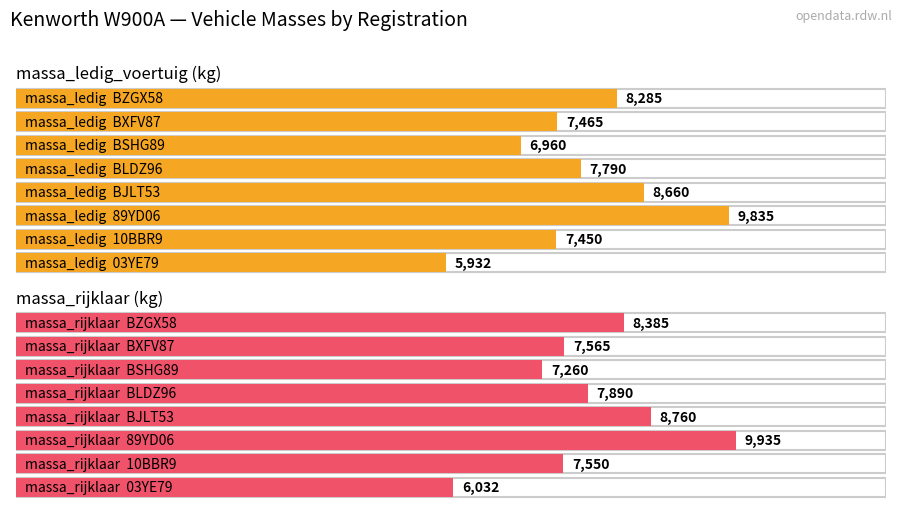

Does the chart contain any negative values?

No